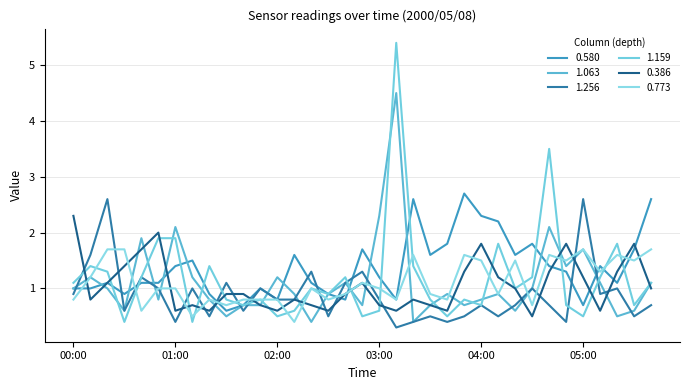

Does the chart display data point markers on the line(s)?

No